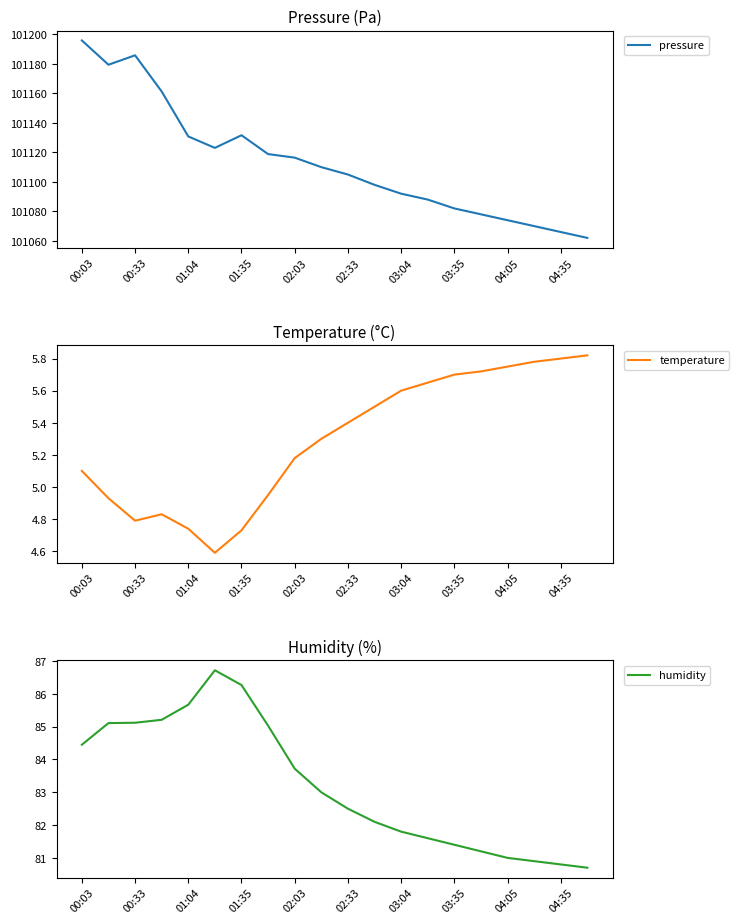

List the series in order of their peak value, lowest first.

temperature, humidity, pressure